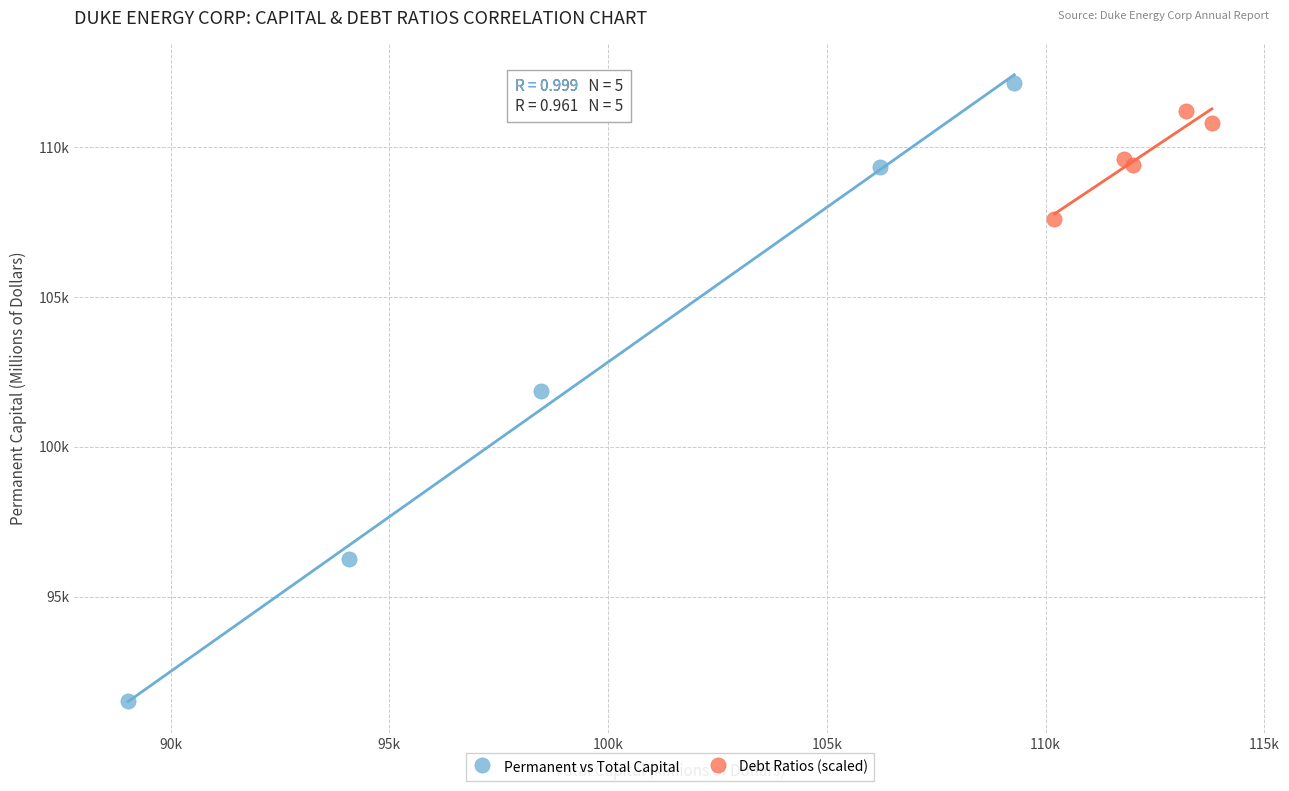

Which series has the widest spread of Y values?

Permanent vs Total Capital